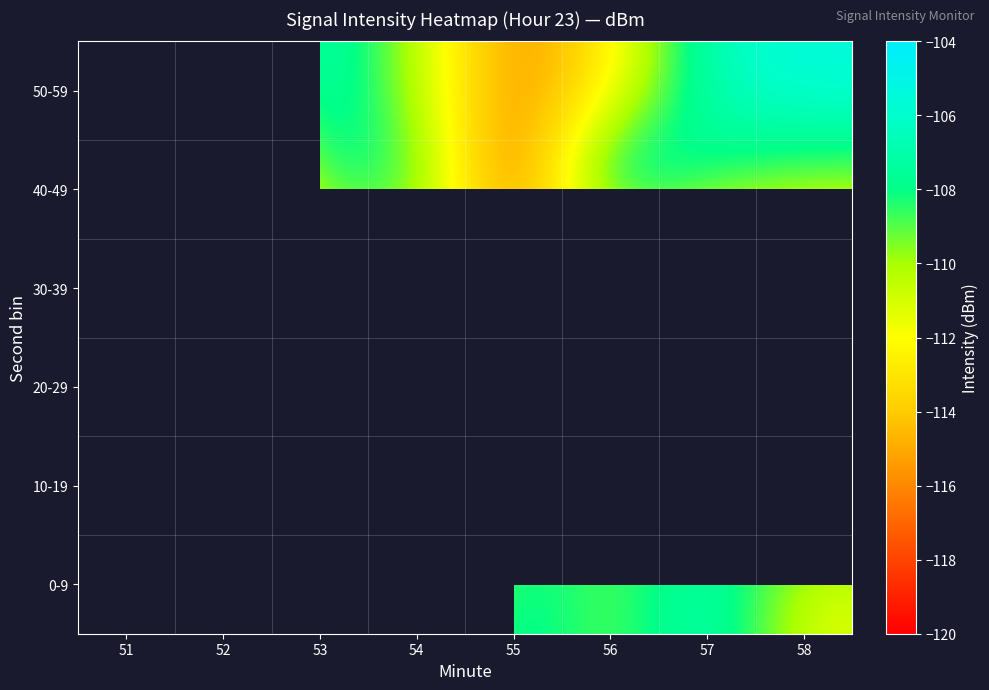

At which category is the sum across all series the highest?

58